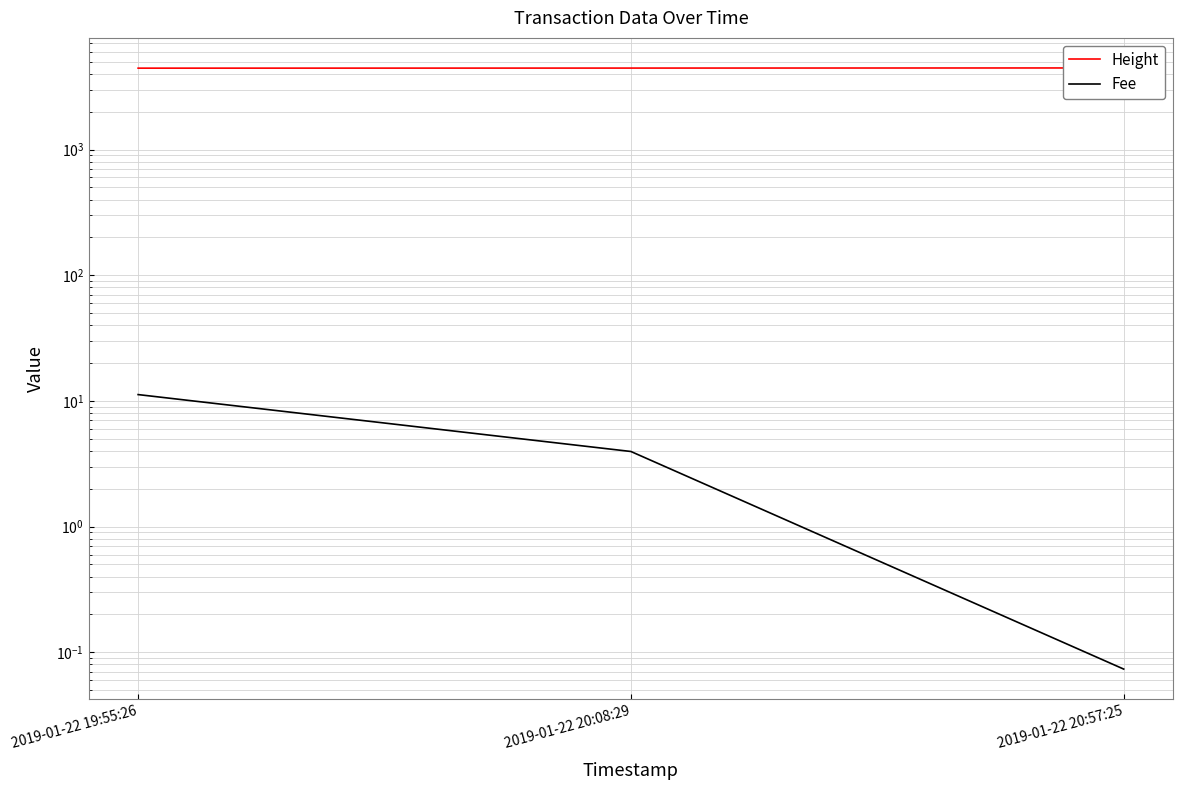

What is the average value of the Fee series?

5.1